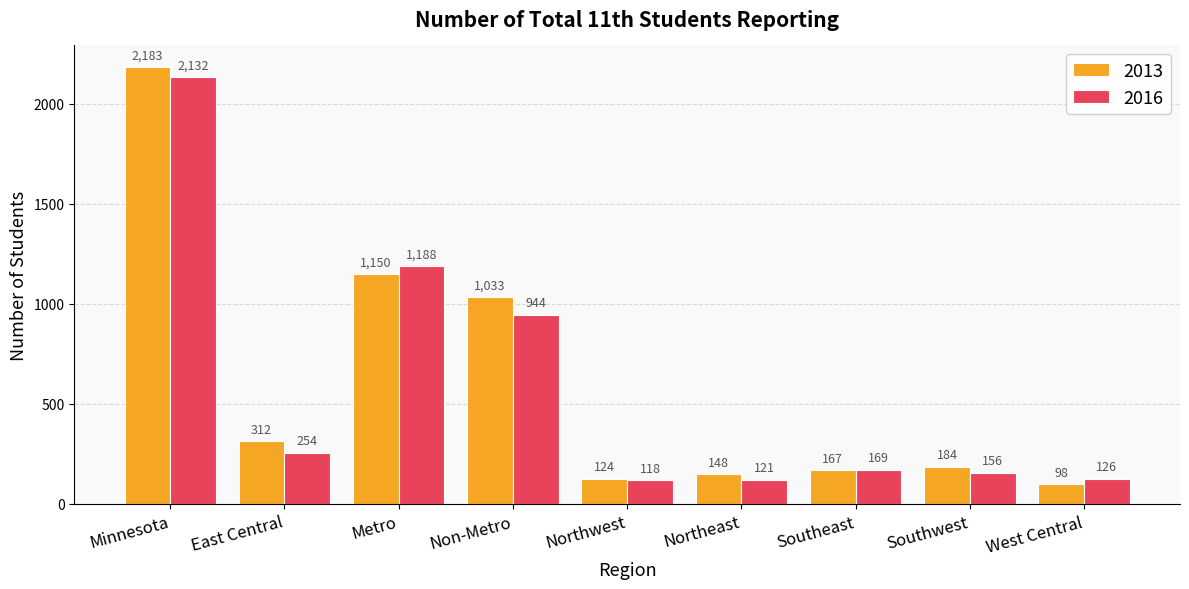

Where is 2016 nearest to the value 1125?

Metro